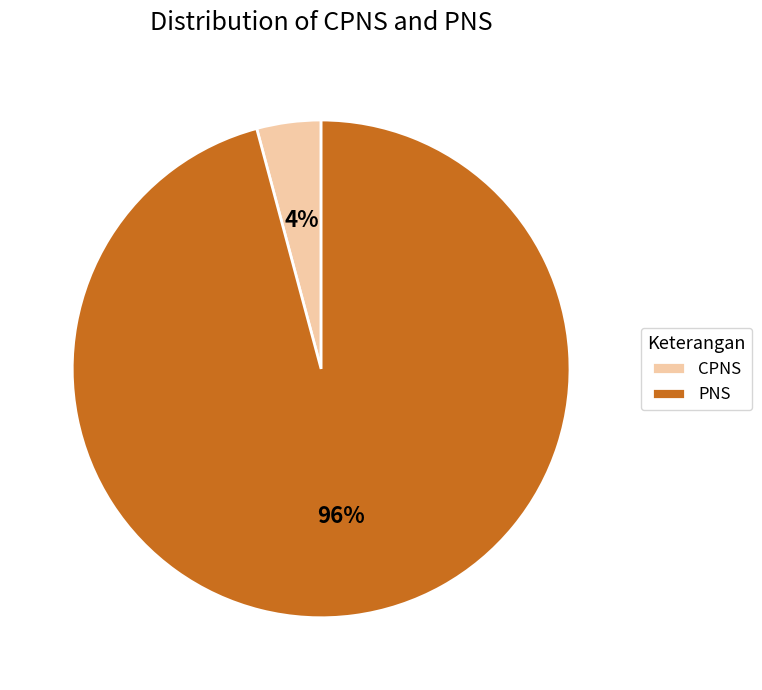

Rank the categories by value from highest to lowest.

PNS, CPNS